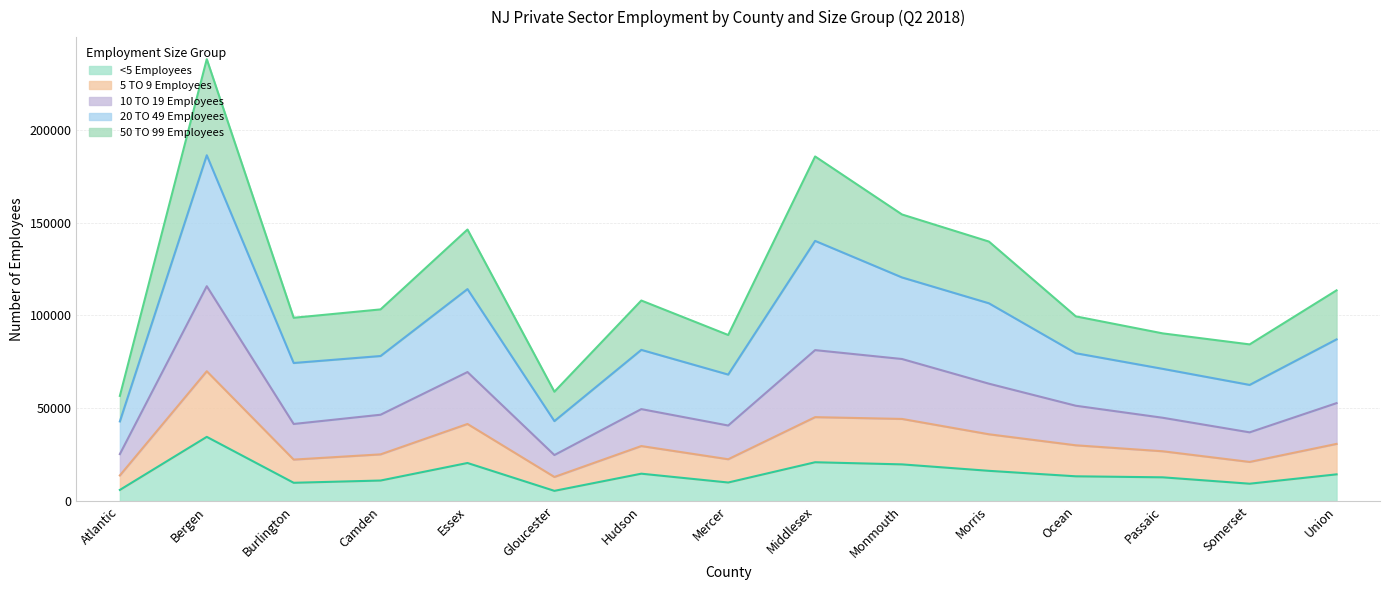

At which category is the sum across all series the highest?

Bergen